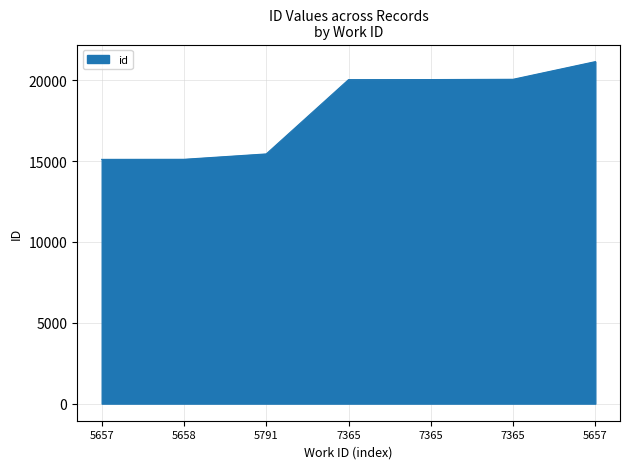

Where does the data first go above 20043?

7365